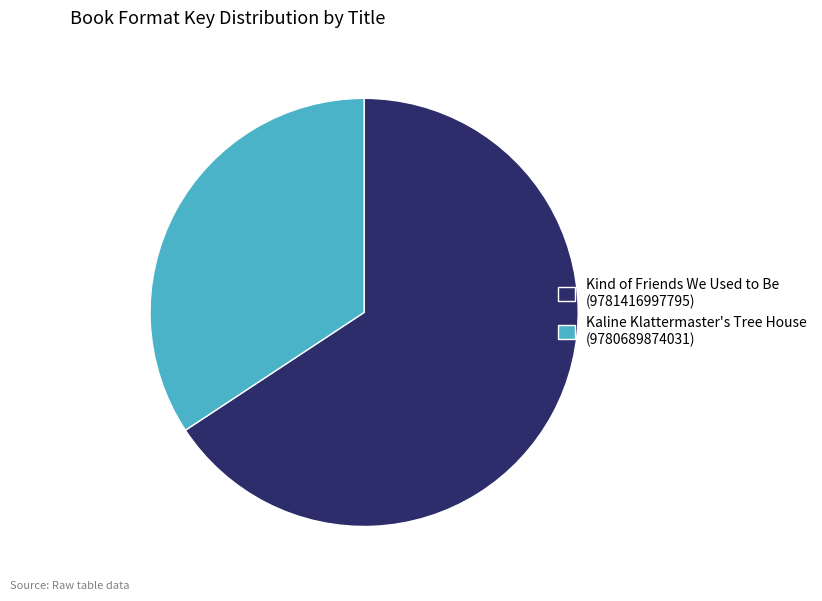

Do Kind of Friends We Used to Be (9781416997795) and Kaline Klattermaster's Tree House (9780689874031) together represent more than half of the pie?

Yes